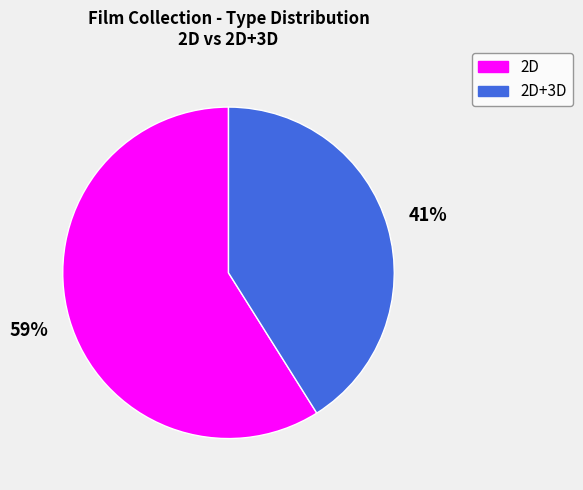

To the nearest percent, what is the average slice percentage?

50%